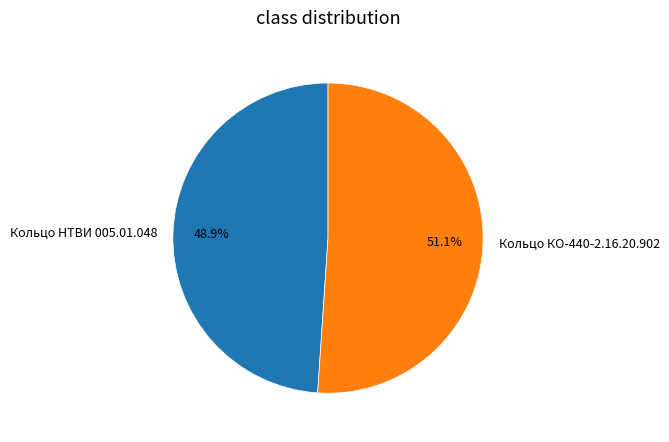

What percentage is the Кольцо НТВИ 005.01.048 slice, to the nearest percent?

49%